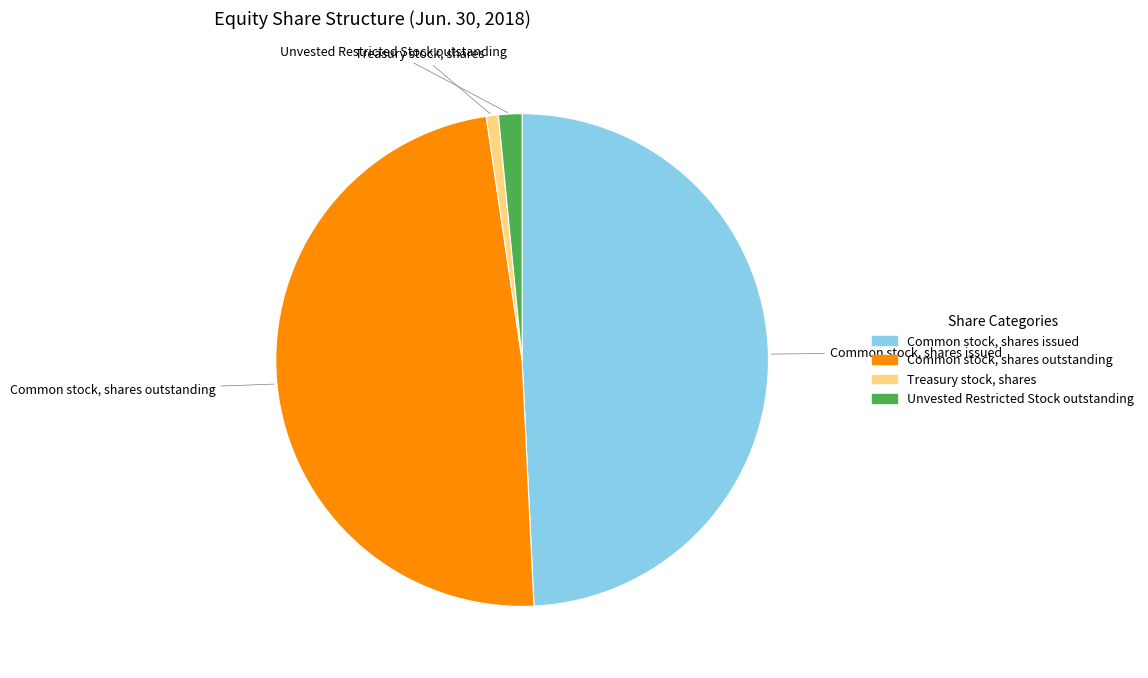

Which slice is the largest?

Common stock, shares issued